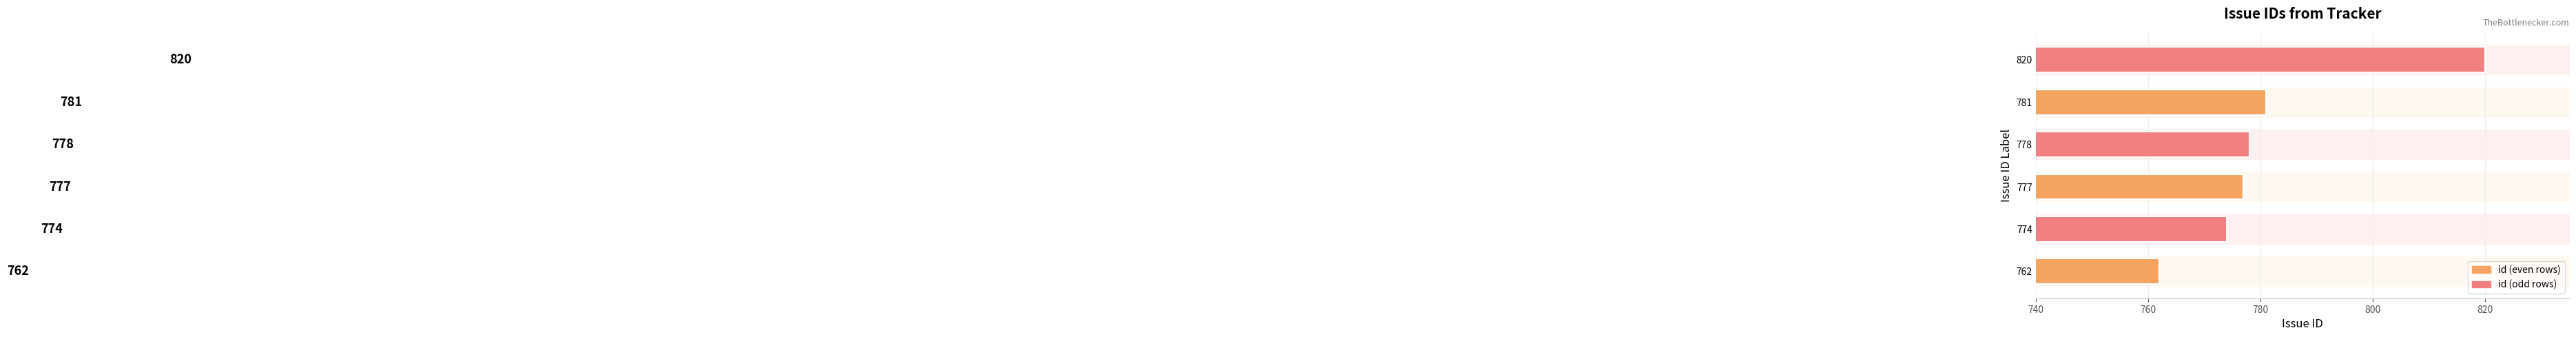

Does the chart contain stacked bars?

No